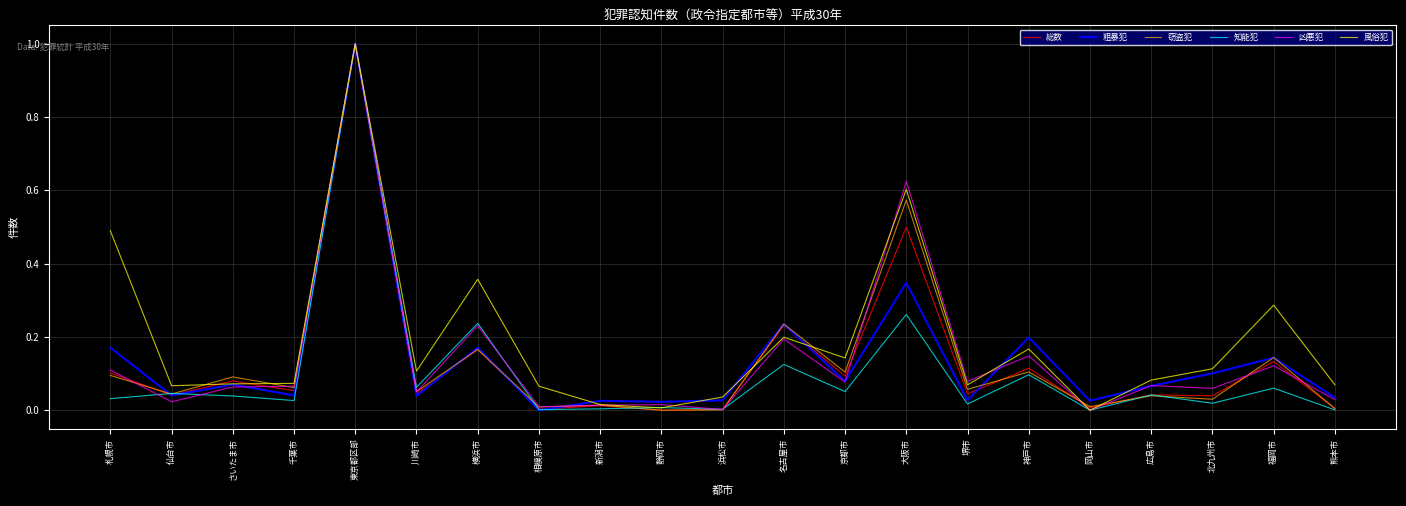

True or false: 風俗犯 has a value of 0.1 at 川崎市.

True